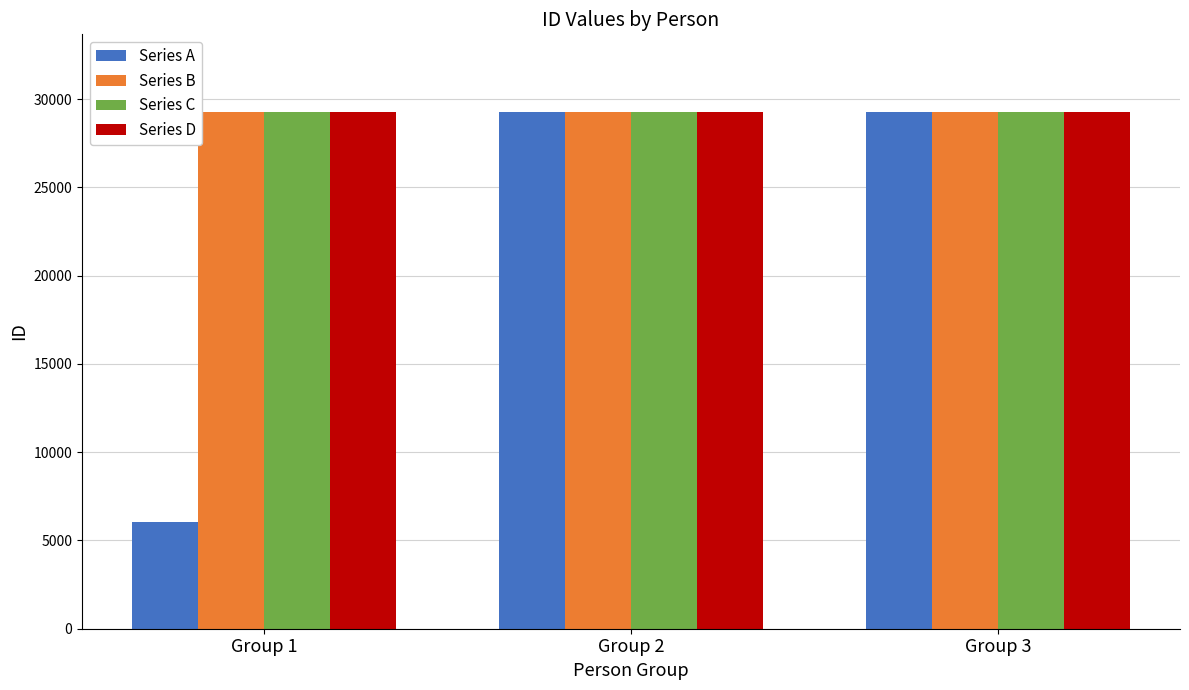

Which series has the widest spread of values?

Series A